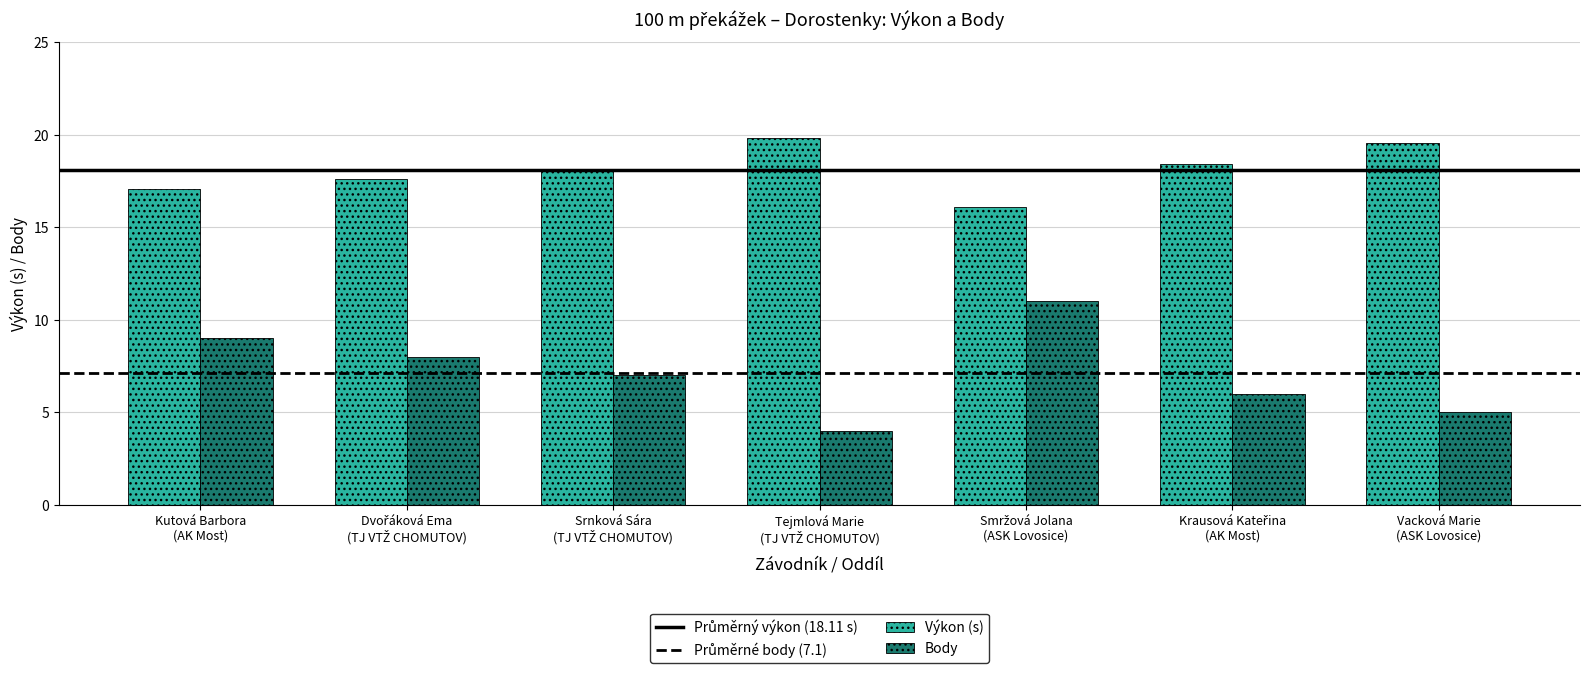

What is the sum of all Výkon (s) values?

126.8